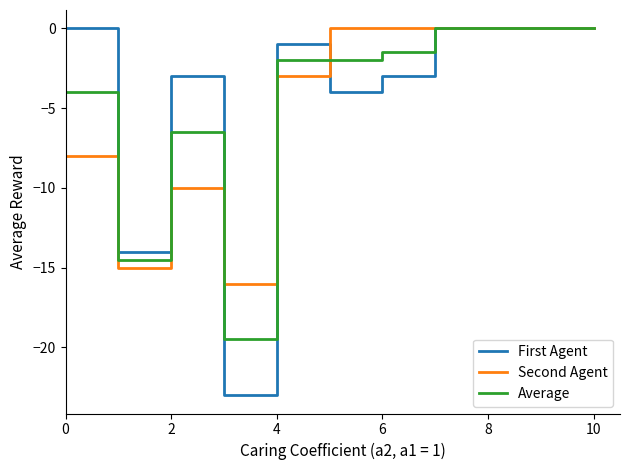

Which series has the widest spread of values?

First Agent